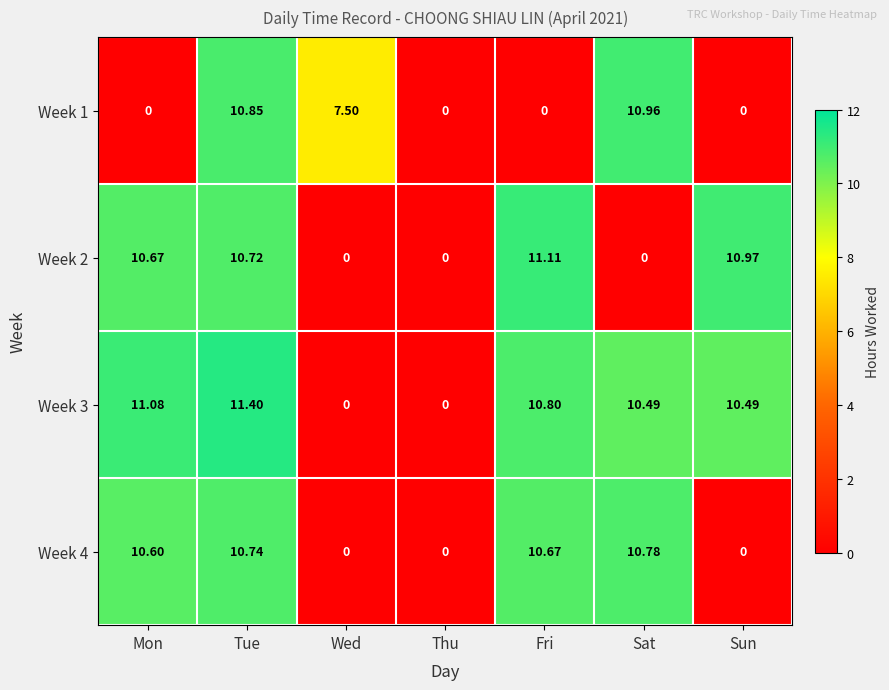

At which label does Week 2 first exceed 10?

Mon